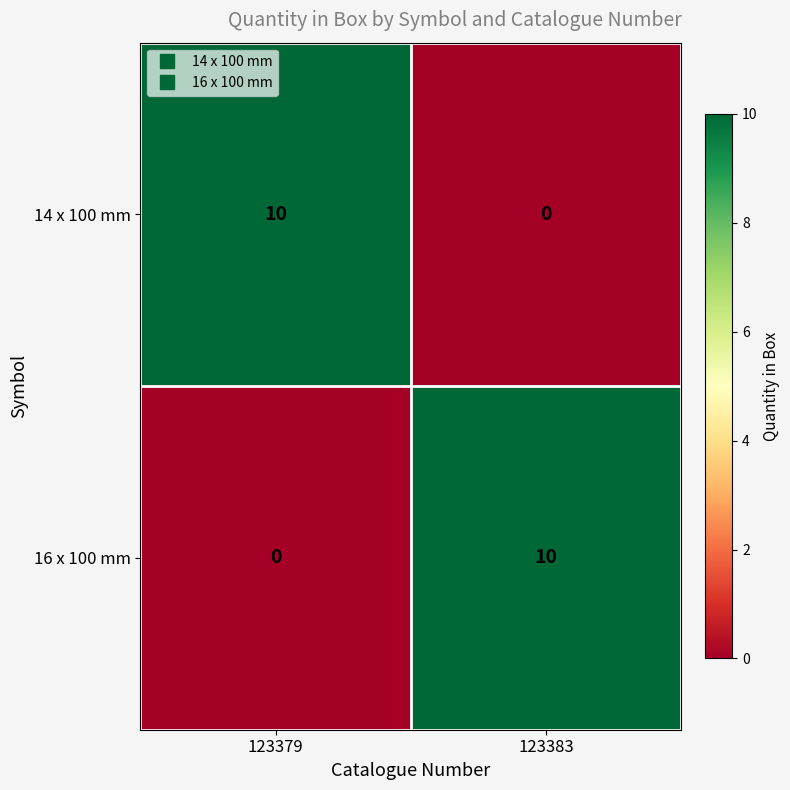

At which label does 16 x 100 mm reach its peak?

123383